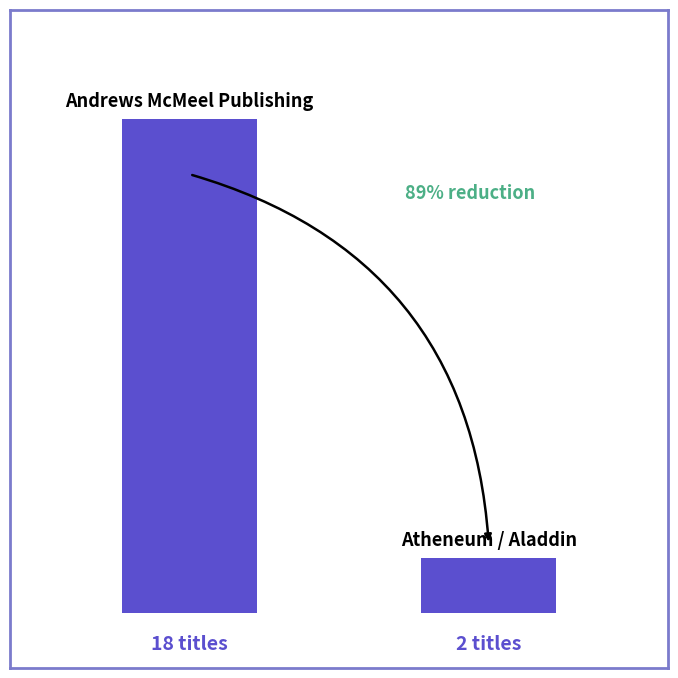

Does the chart contain any negative values?

No